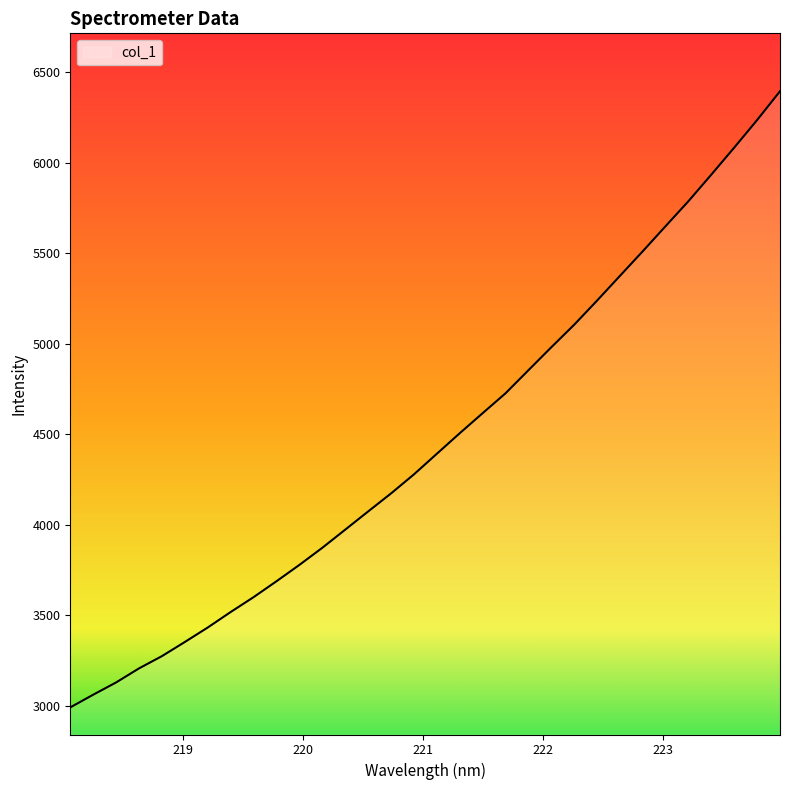

What is the maximum value shown in the chart?

6394.4